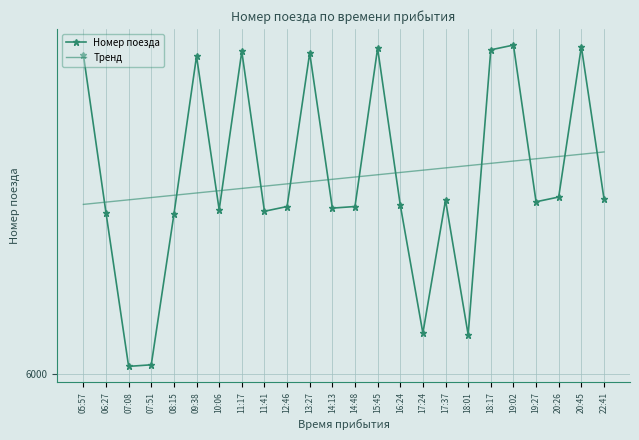

How many lines are shown in the chart?

2